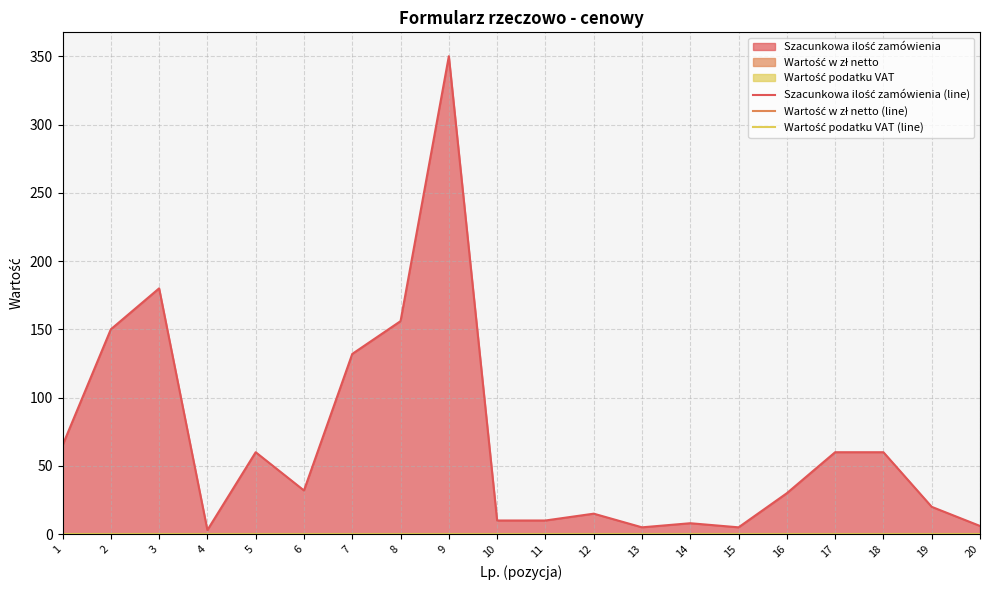

What is the greatest value displayed?

350